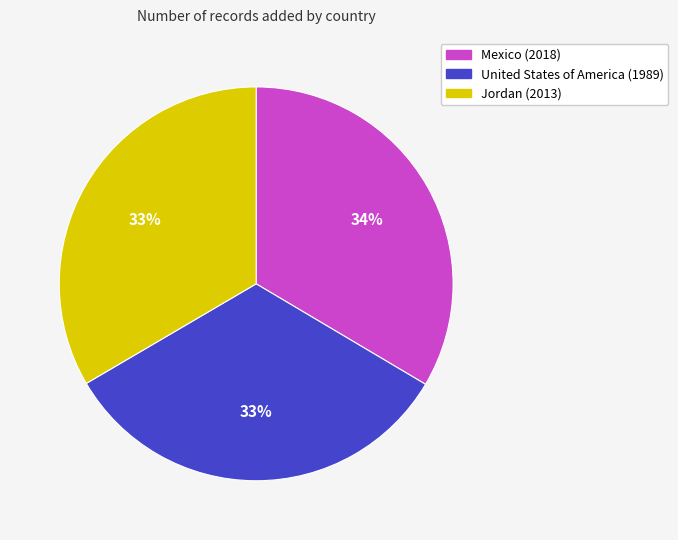

What is the ratio of the value at Mexico to the value at Jordan?

1.0